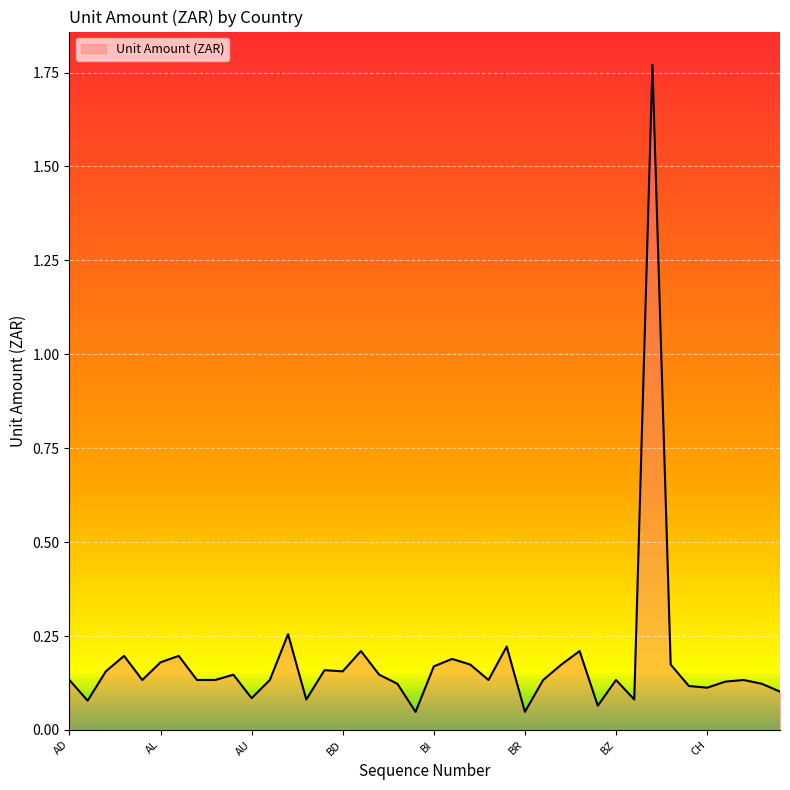

What is the difference between the maximum and minimum values?

1.7